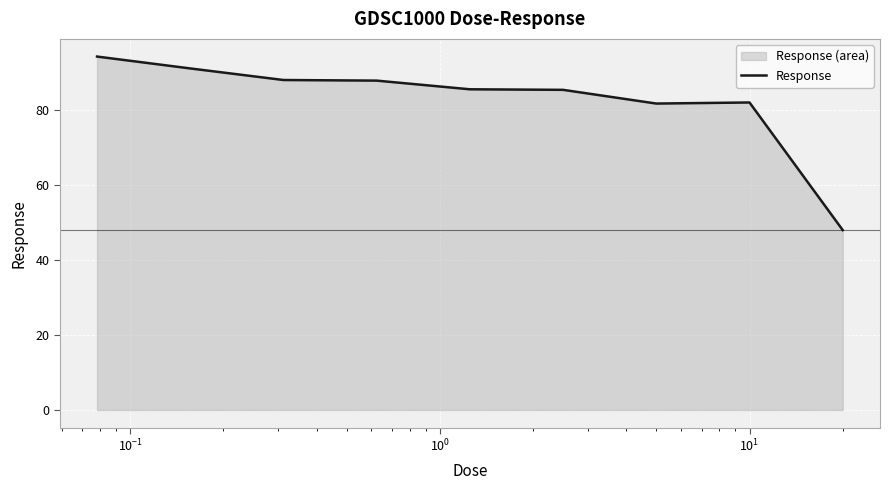

What is the smallest value displayed?

47.9